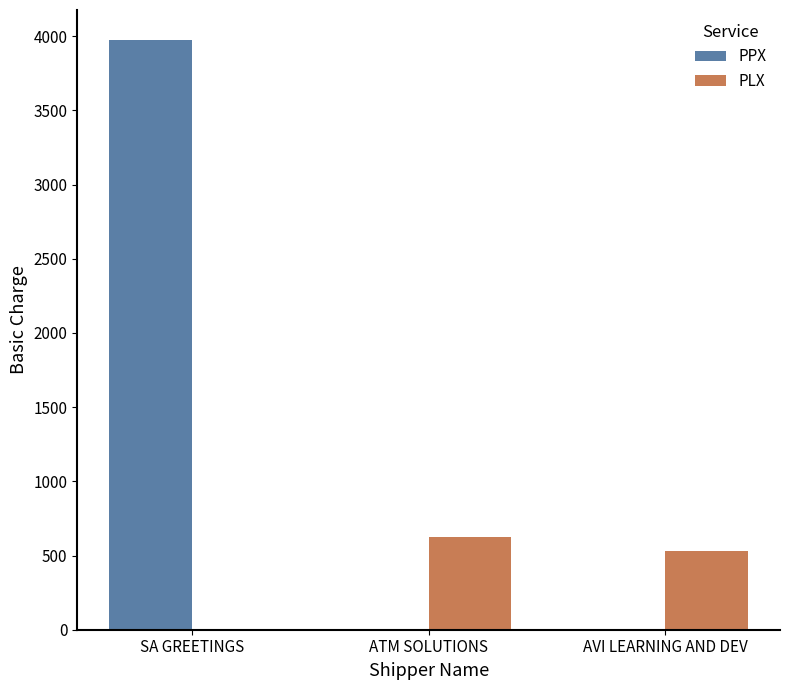

Reading left to right, list all the values displayed in this chart.

PPX: 3977.0	0.0	0.0
PLX: 0.0	623.1	532.3